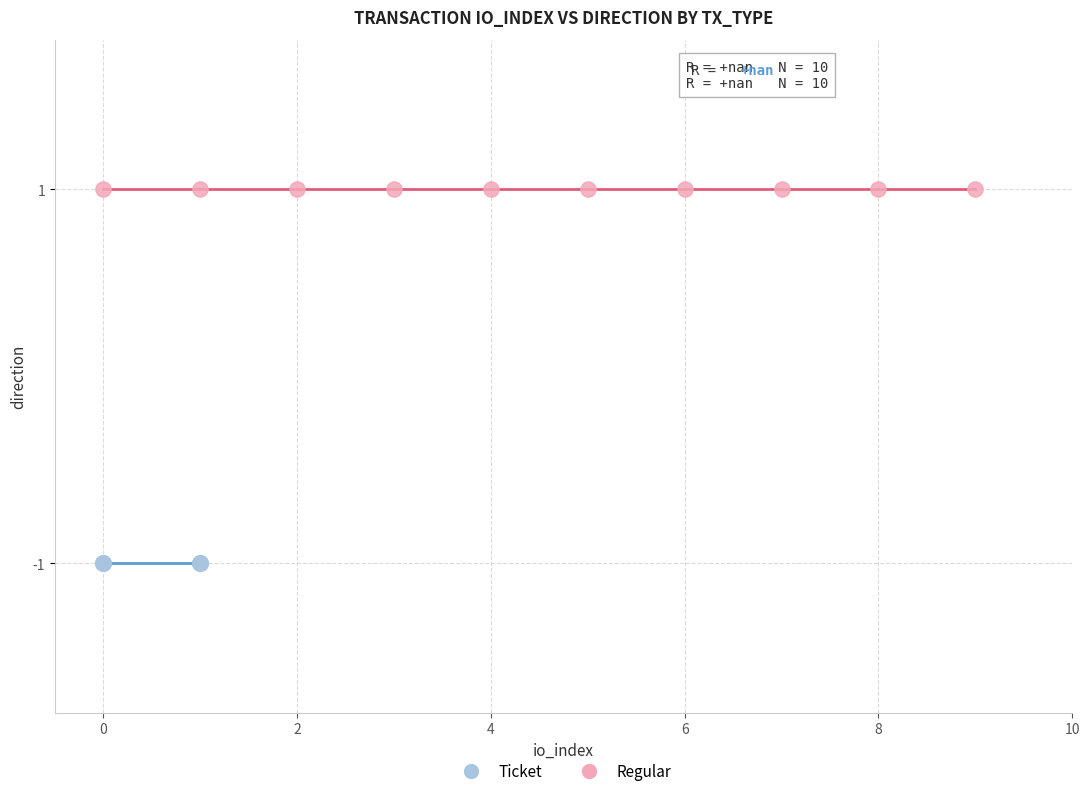

Which series contains the lowest Y value?

Ticket